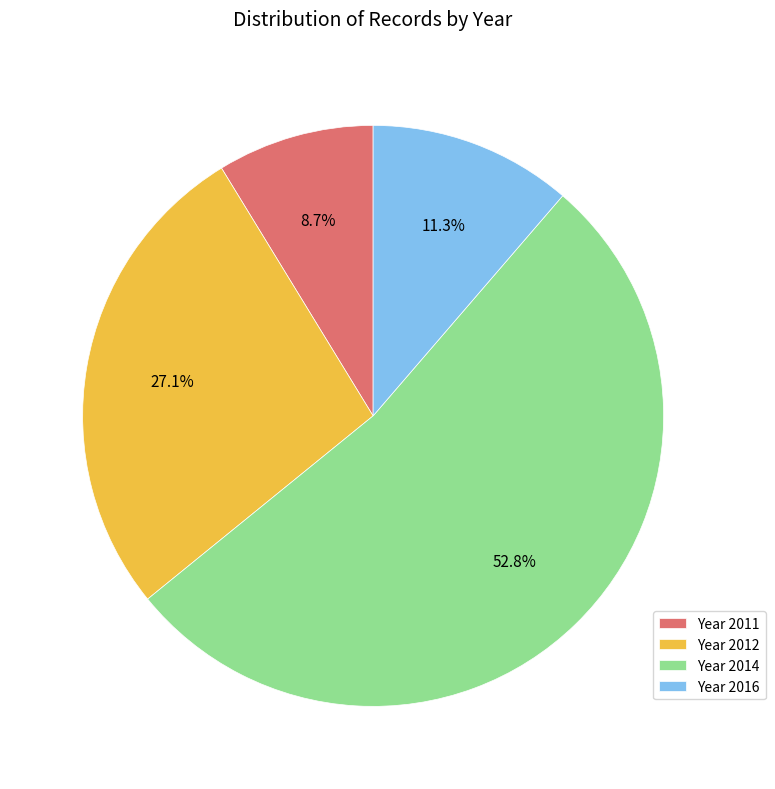

Is the sum of Year 2012 and Year 2016 greater than half?

No